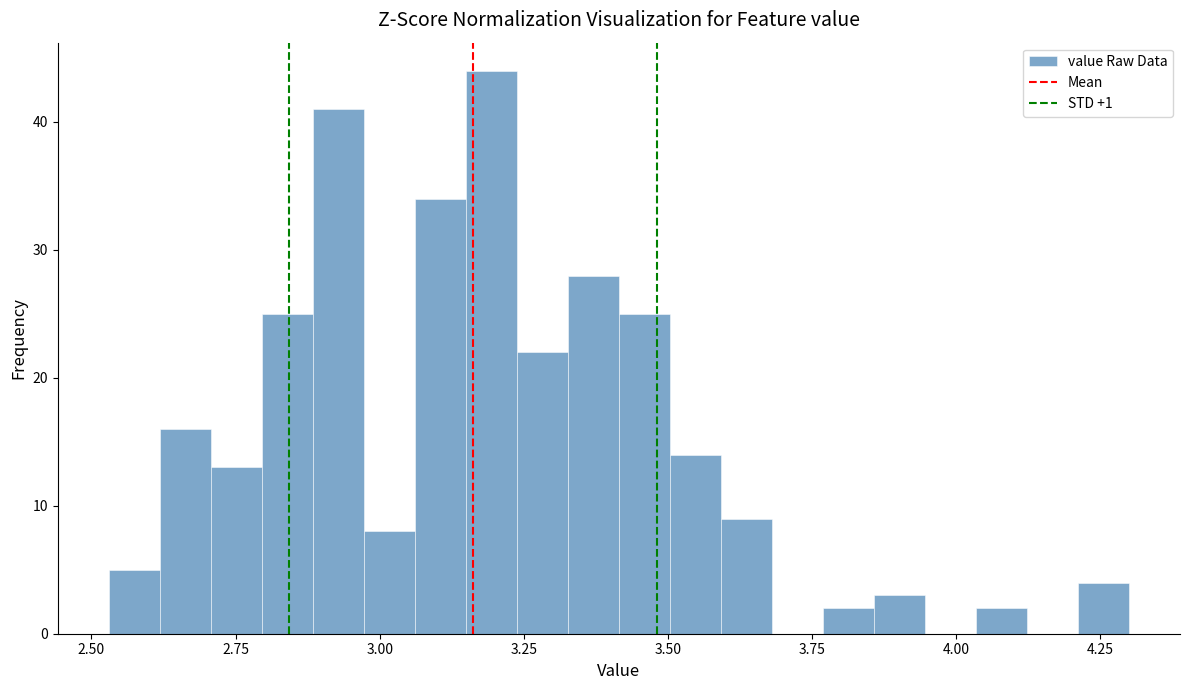

Read against the x-axis, roughly where is the centre of the tallest bar?

3.20